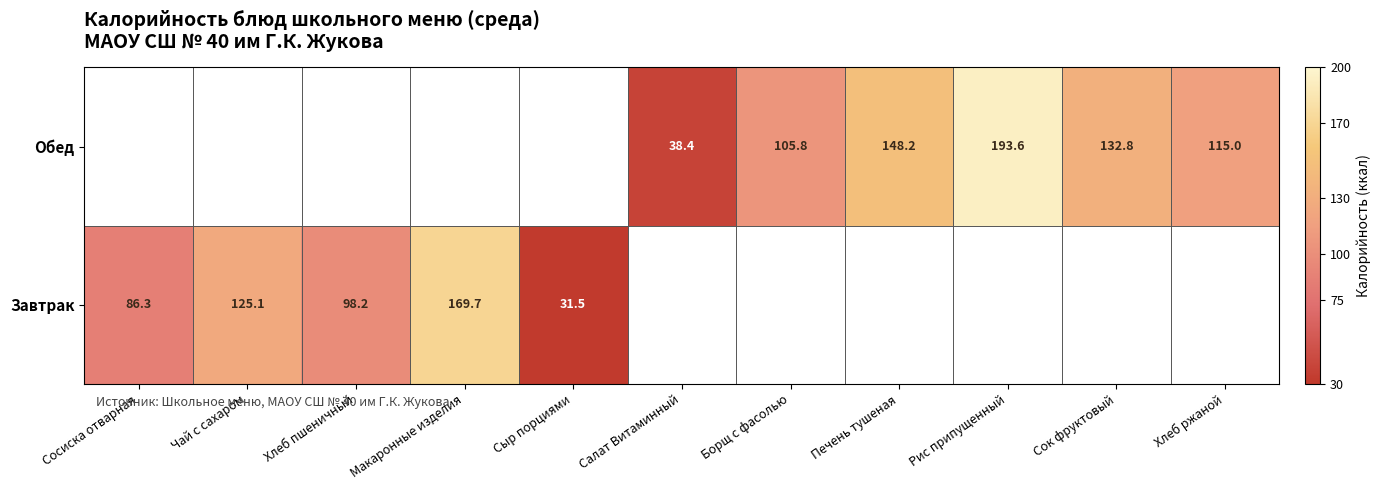

Is it true that Обед equals 193.0 at Сок фруктовый?

False